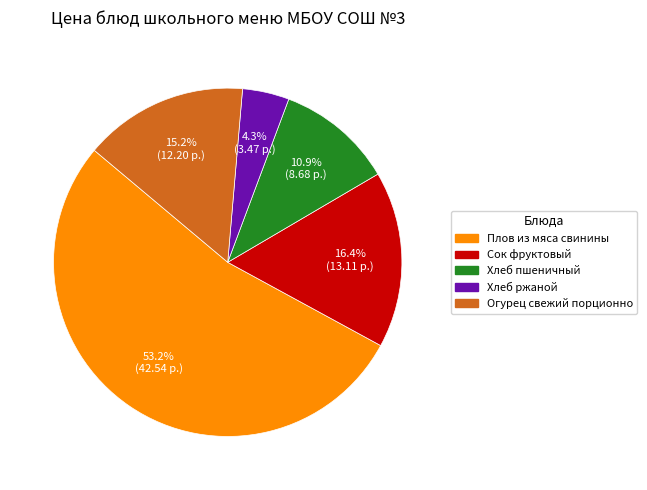

Which has a higher value, Плов из мяса свинины or Сок фруктовый?

Плов из мяса свинины